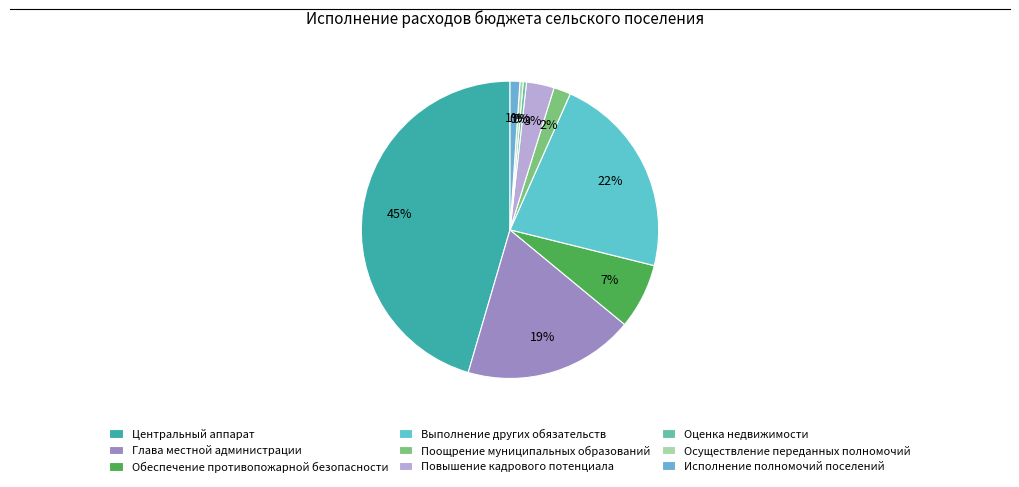

Combined, what portion of the pie is Оценка недвижимости and Выполнение других обязательств?

22.6%